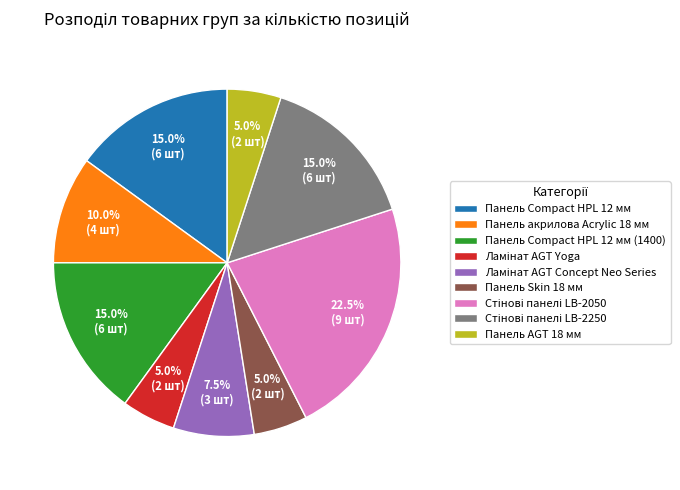

How many segments does this pie chart have?

9